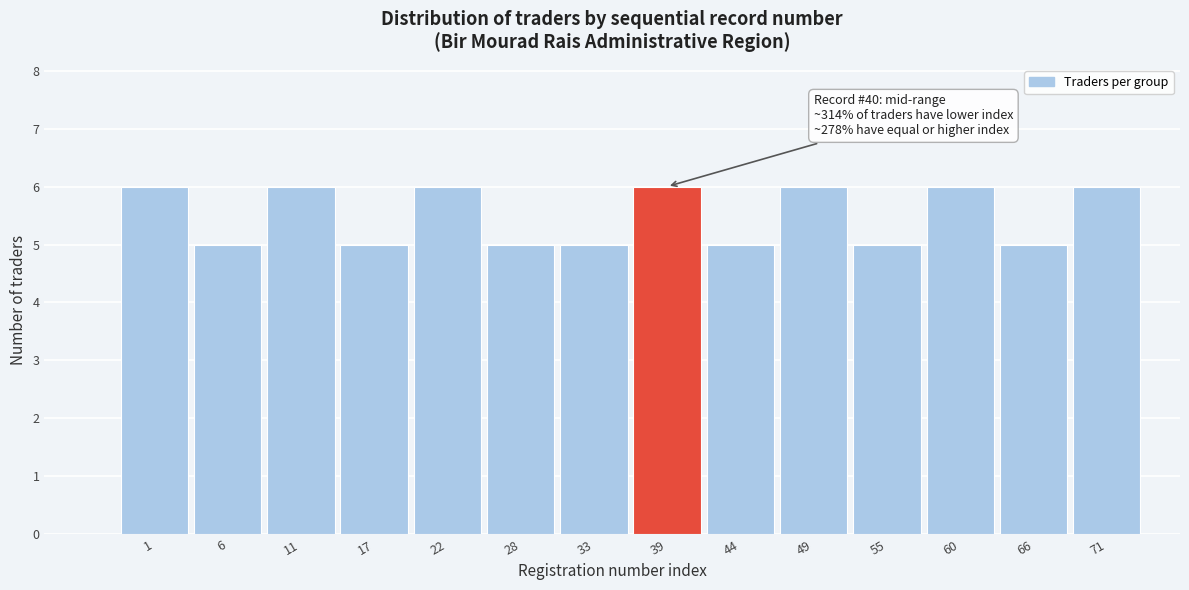

Reading left to right, extract all data points from this chart.

6	5	6	5	6	5	5	6	5	6	5	6	5	6